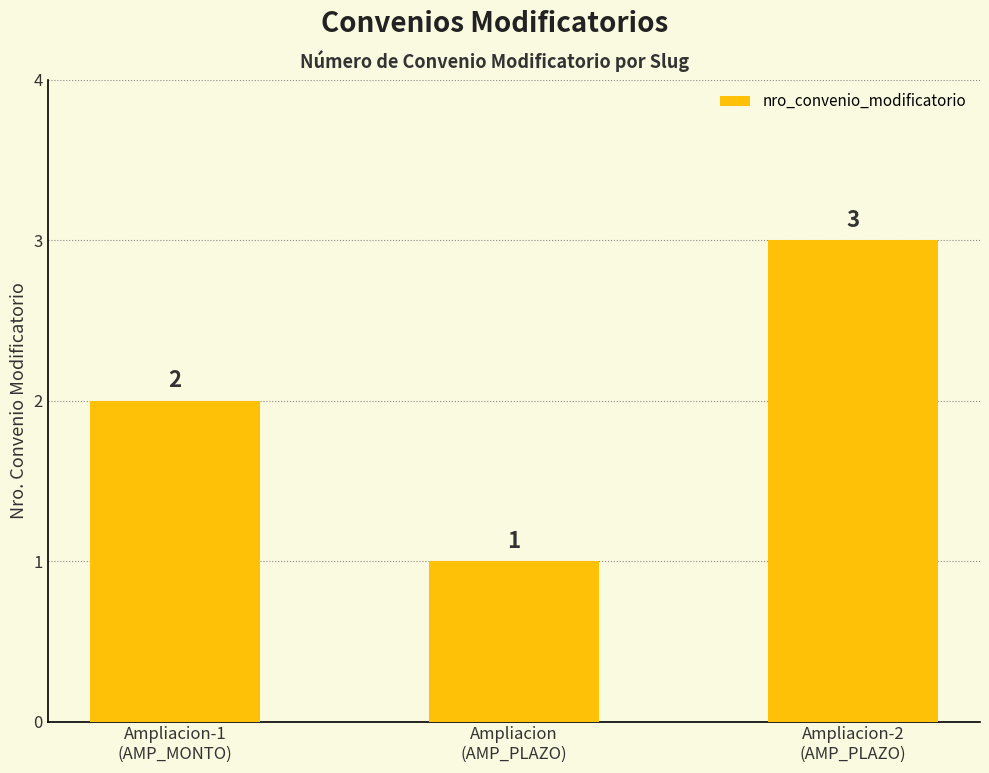

What is the change in value from Ampliacion
(AMP_PLAZO) to Ampliacion-2
(AMP_PLAZO)?

+2